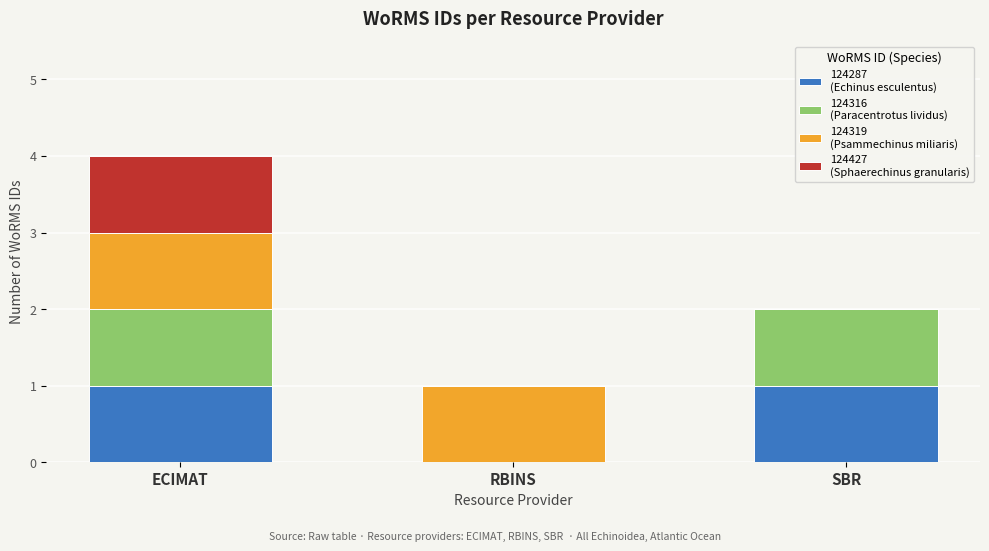

At which category is the sum across all series the highest?

ECIMAT